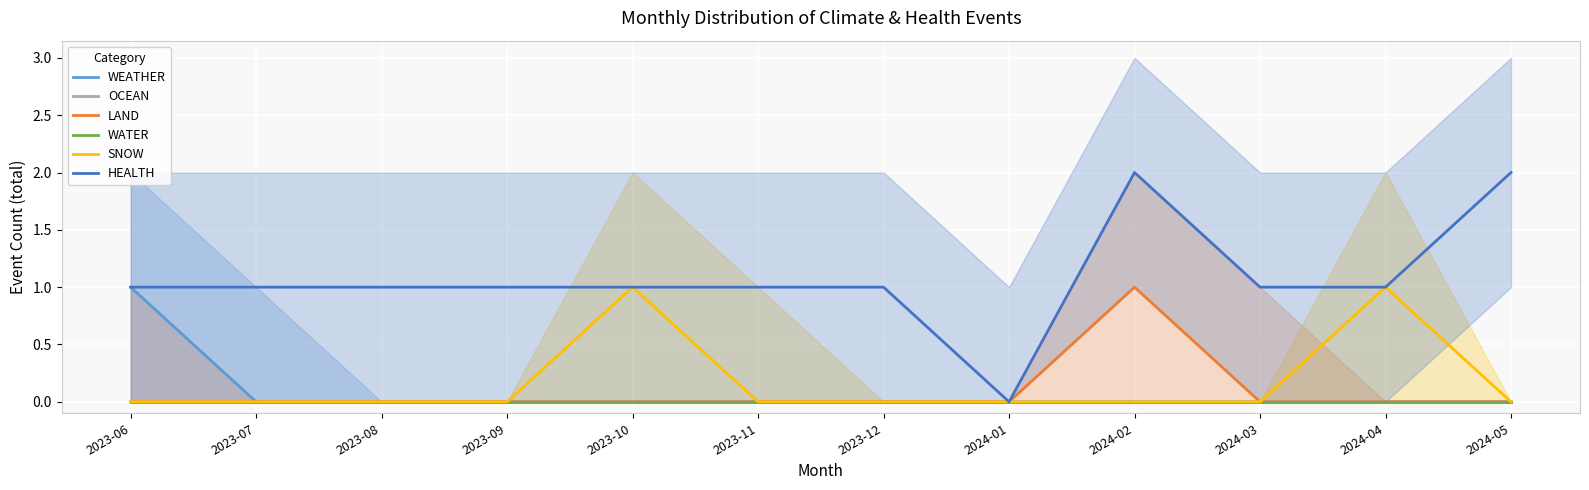

Reading left to right, extract all data points from this chart.

WEATHER: 1	0	0	0	0	0	0	0	0	0	0	0
OCEAN: 0	0	0	0	0	0	0	0	0	0	0	0
LAND: 0	0	0	0	0	0	0	0	1	0	0	0
WATER: 0	0	0	0	0	0	0	0	0	0	0	0
SNOW: 0	0	0	0	1	0	0	0	0	0	1	0
HEALTH: 1	1	1	1	1	1	1	0	2	1	1	2